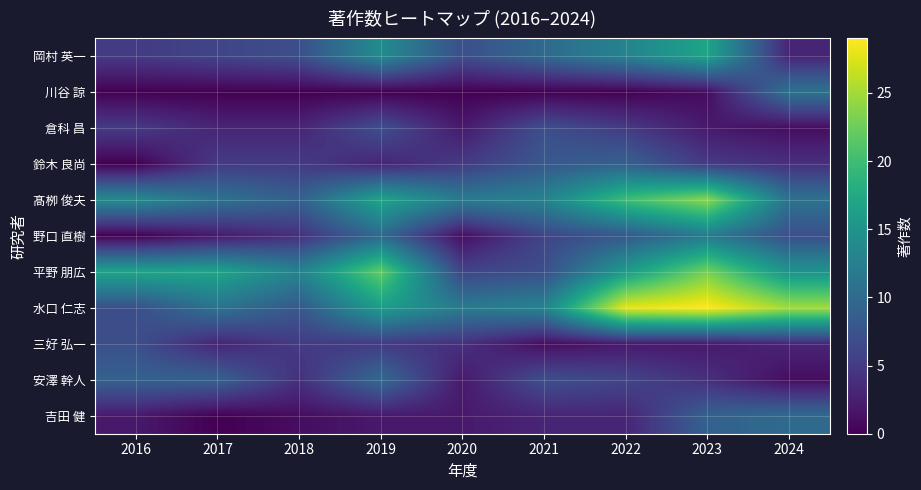

Reading right to left, list all the values displayed in this chart.

岡村 英一: 2024=3	2023=17	2022=13	2021=10	2020=7	2019=14	2018=7	2017=6	2016=5
川谷 諒: 2024=11	2023=1	2022=0	2021=0	2020=0	2019=0	2018=0	2017=0	2016=0
倉科 昌: 2024=1	2023=2	2022=5	2021=7	2020=2	2019=7	2018=3	2017=3	2016=5
鈴木 良尚: 2024=4	2023=5	2022=9	2021=8	2020=5	2019=3	2018=5	2017=5	2016=0
髙栁 俊夫: 2024=11	2023=24	2022=20	2021=13	2020=12	2019=17	2018=9	2017=11	2016=14
野口 直樹: 2024=7	2023=12	2022=8	2021=6	2020=1	2019=10	2018=4	2017=2	2016=0
平野 朋広: 2024=15	2023=23	2022=16	2021=7	2020=6	2019=22	2018=13	2017=17	2016=17
水口 仁志: 2024=25	2023=29	2022=28	2021=13	2020=12	2019=16	2018=8	2017=11	2016=7
三好 弘一: 2024=3	2023=2	2022=2	2021=1	2020=4	2019=5	2018=5	2017=3	2016=7
安澤 幹人: 2024=1	2023=4	2022=6	2021=7	2020=2	2019=10	2018=4	2017=9	2016=9
吉田 健: 2024=10	2023=9	2022=3	2021=3	2020=2	2019=2	2018=1	2017=0	2016=2